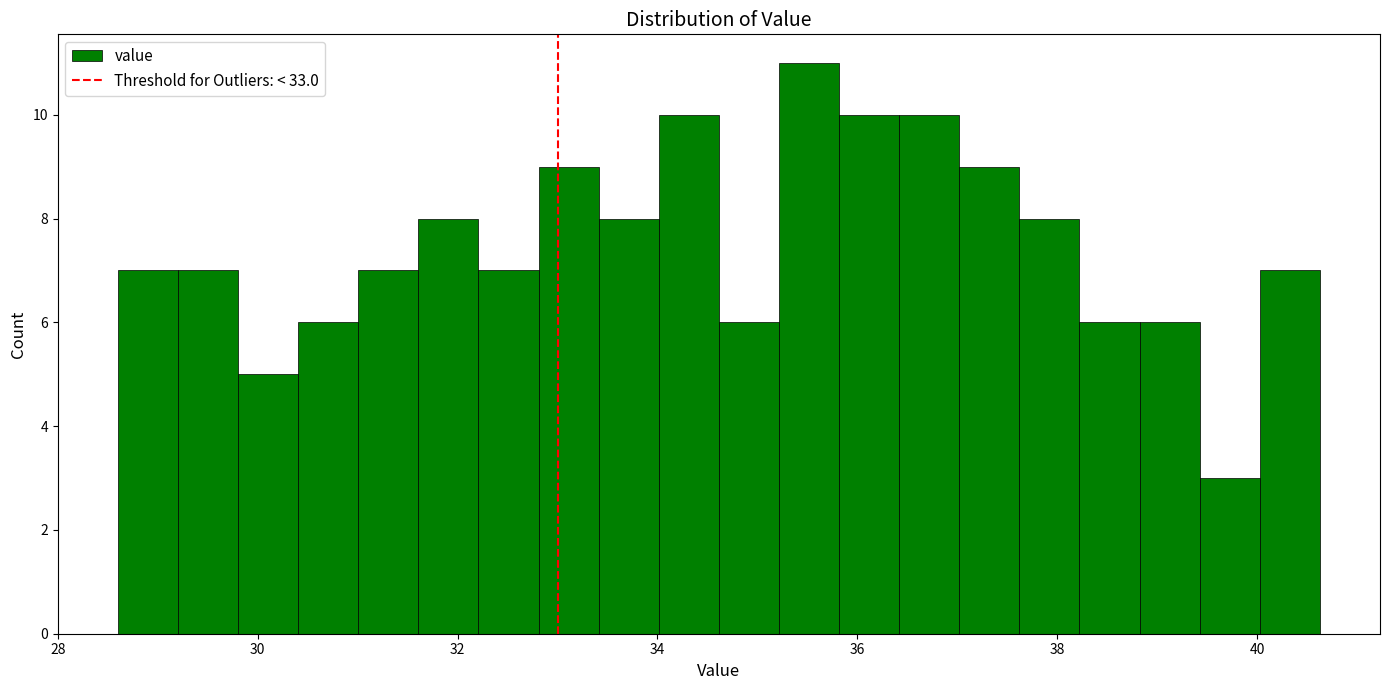

Read against the x-axis, roughly where is the centre of the tallest bar?

35.6